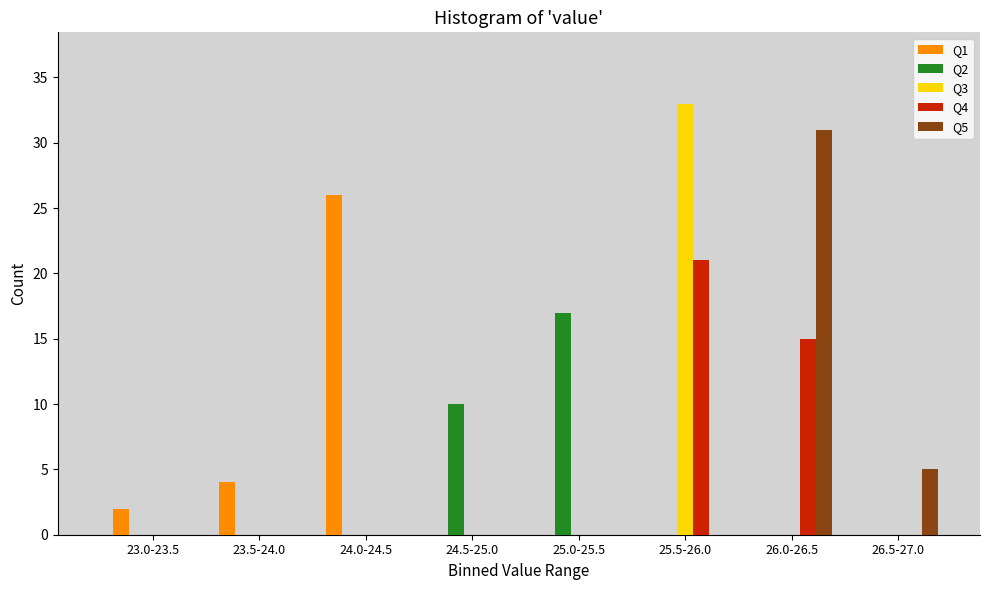

Between 24.5-25.0 and 26.0-26.5, which series saw the biggest shift?

Q5